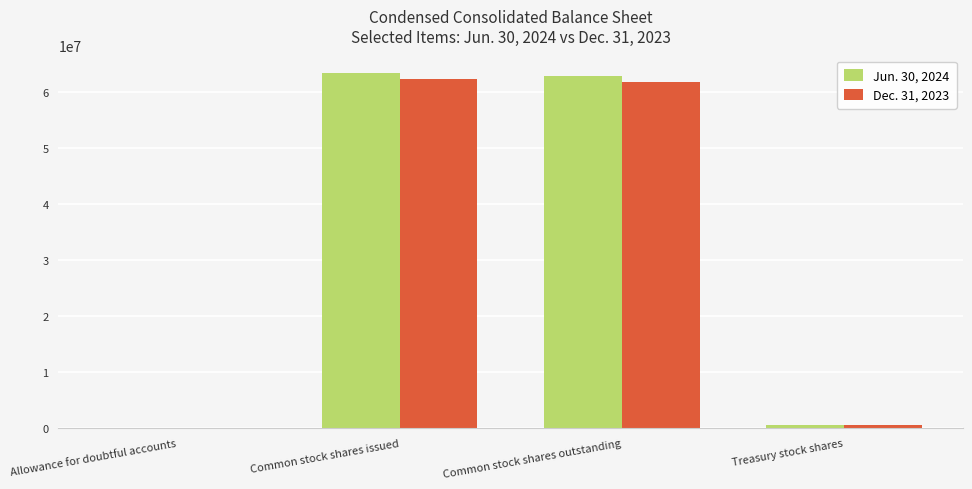

Are the bars grouped side by side (vs. stacked)?

Yes